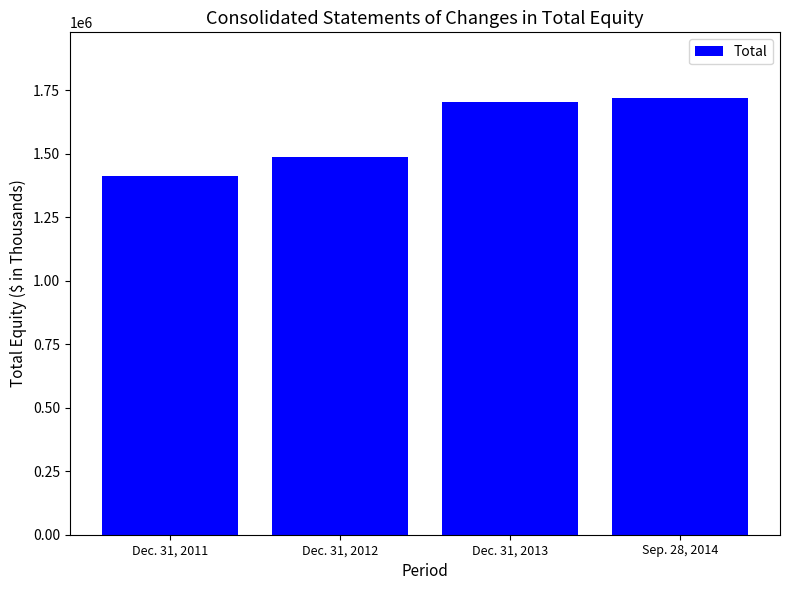

What is the change in value from Dec. 31, 2012 to Dec. 31, 2013?

+218511